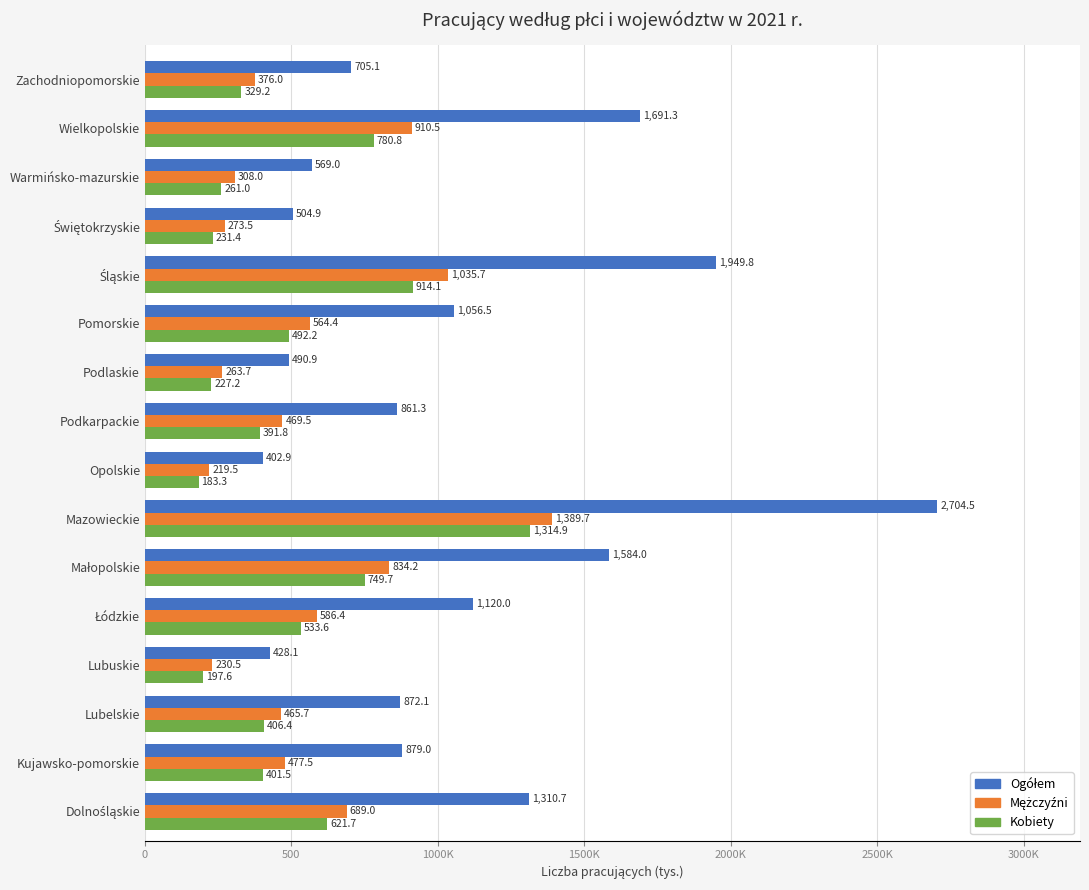

Count the number of data series in this chart.

3